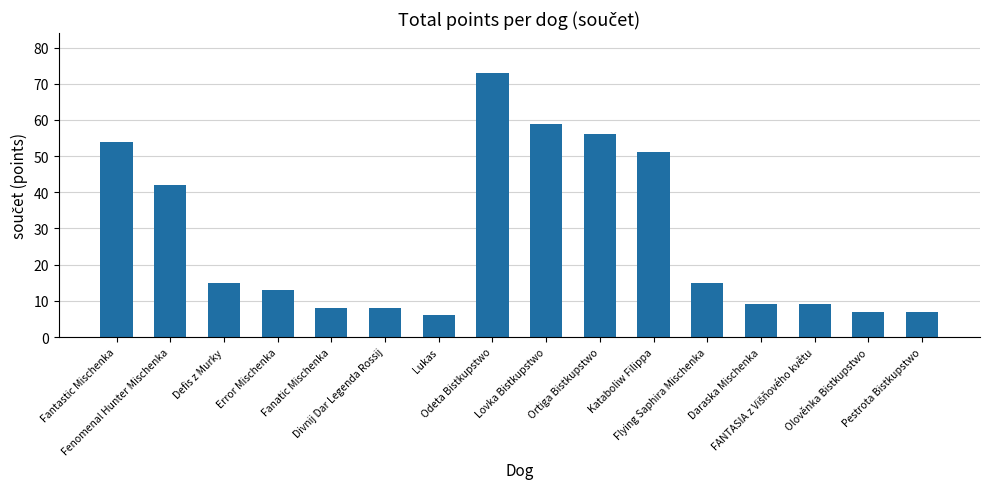

How many bars are there in total?

16